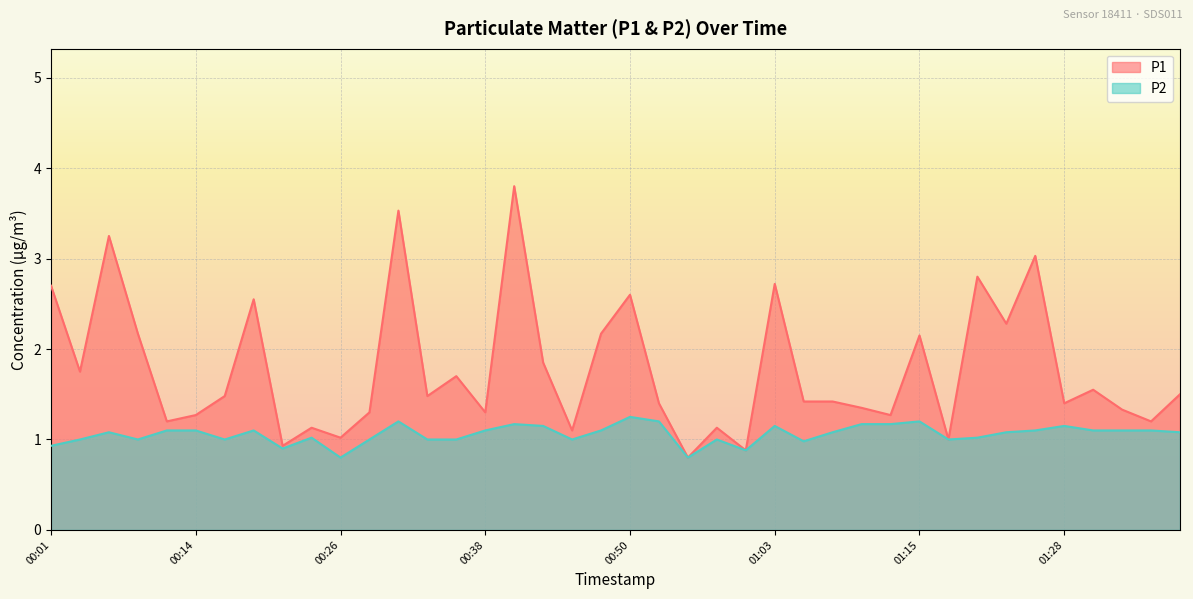

What position from the right is 01:03?

15